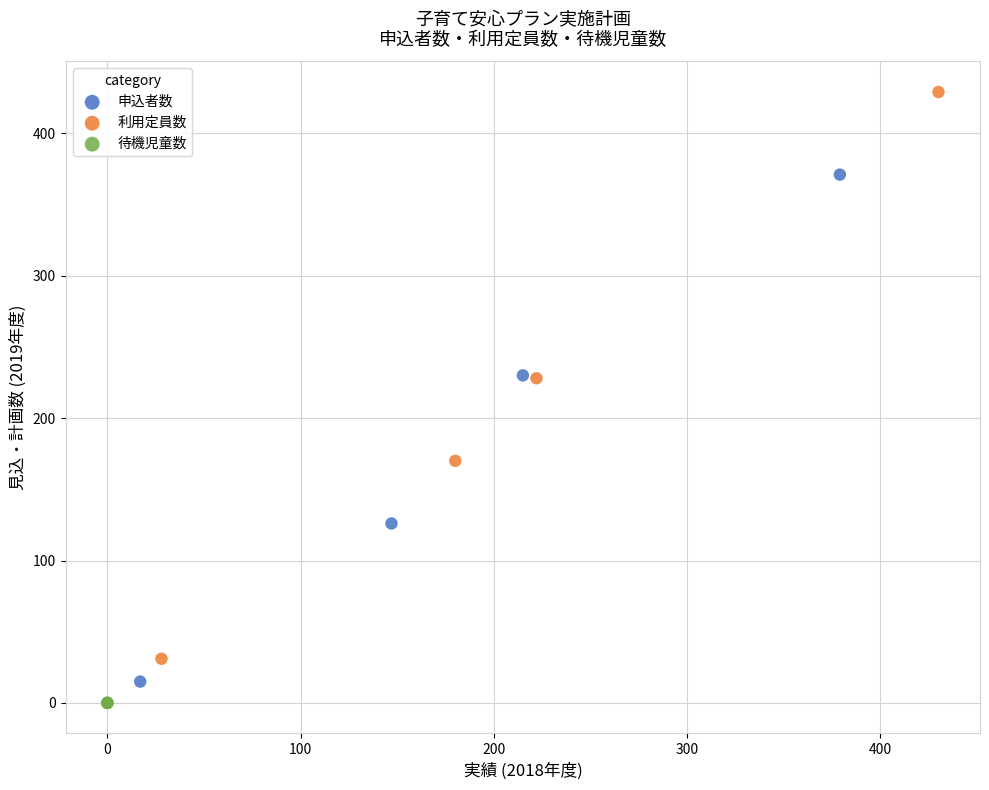

Which series reaches the minimum Y coordinate?

待機児童数